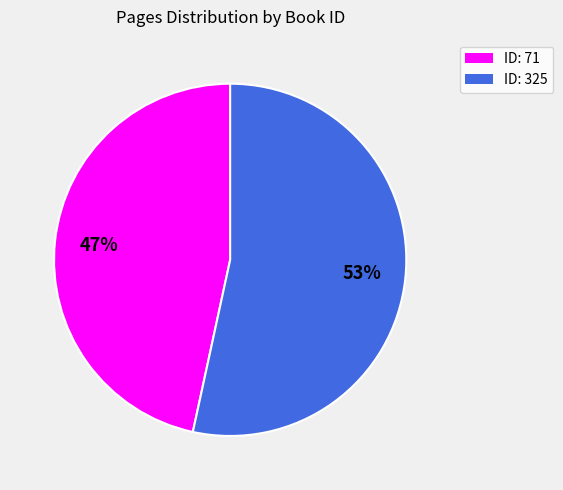

How many slices are in this pie chart?

2